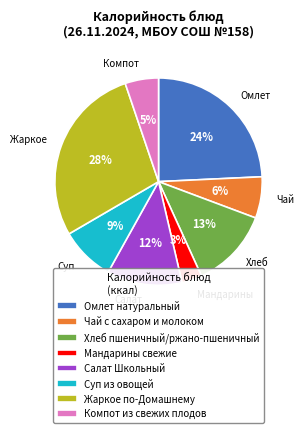

Approximately how many times larger is the value at Чай с сахаром и молоком compared to Компот из свежих плодов?

1.2